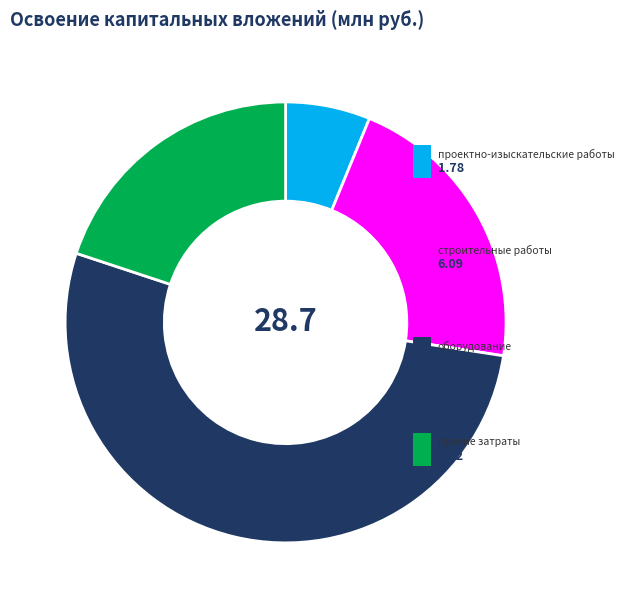

Does any single category account for the majority?

Yes